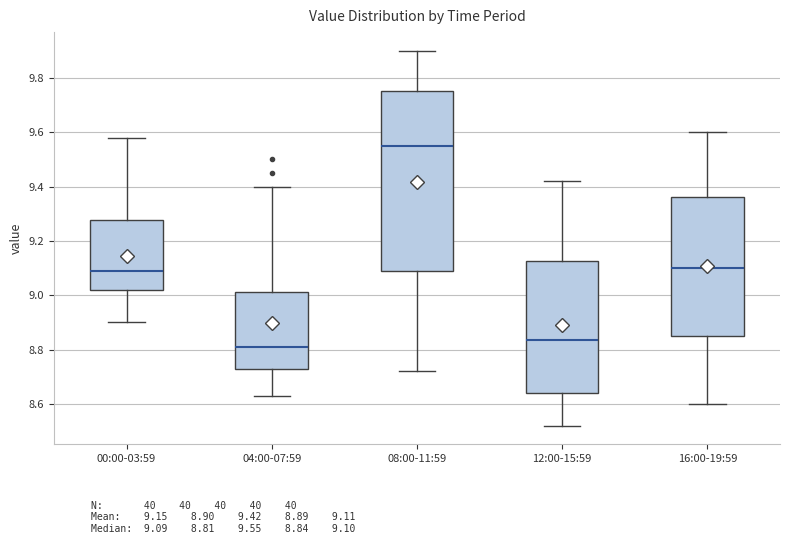

Where does the lower whisker of the box for 04:00-07:59 end on the y-axis? The values are not printed on the chart, so give them approximately, as read against the axis.

8.64